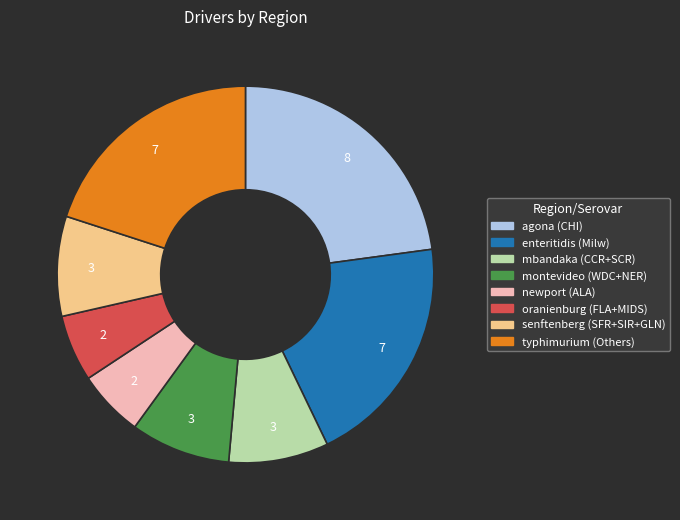

Does any single category account for the majority?

No